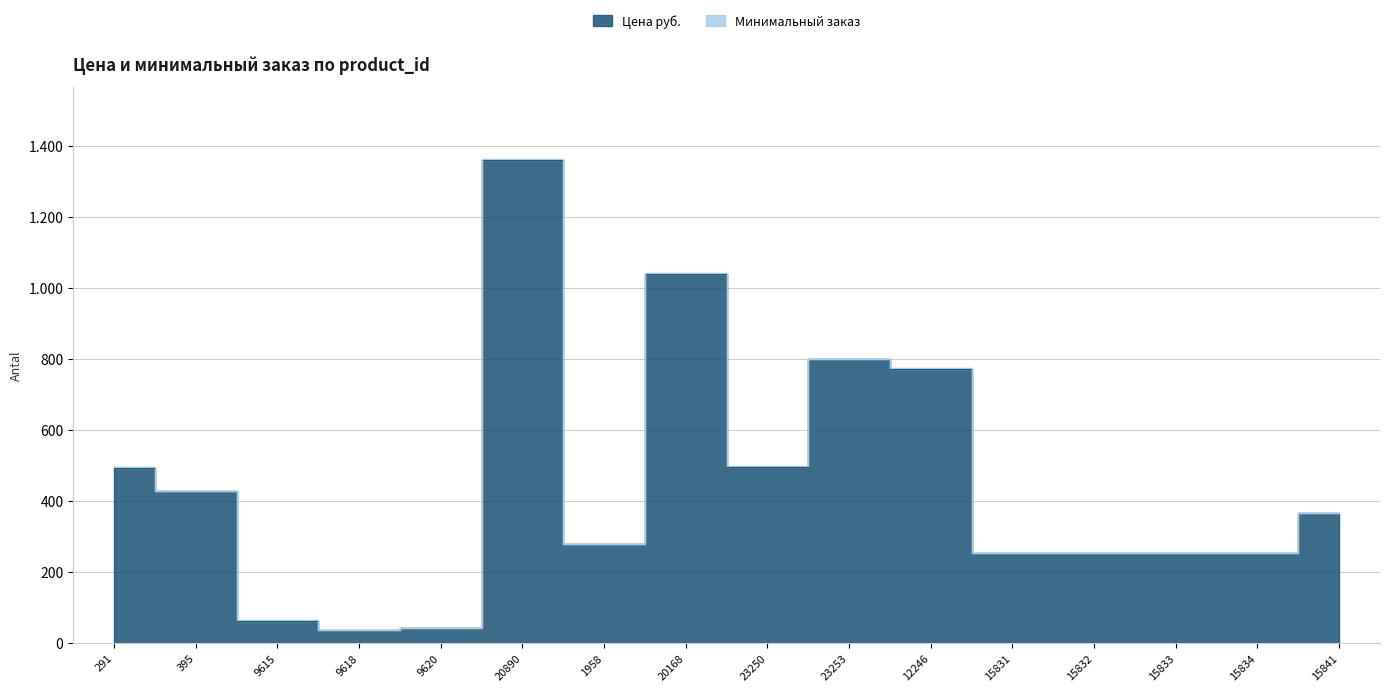

Rank the categories by value from highest to lowest.

20890, 20168, 23253, 12246, 23250, 291, 395, 15841, 1958, 15831, 15832, 15833, 15834, 9615, 9620, 9618